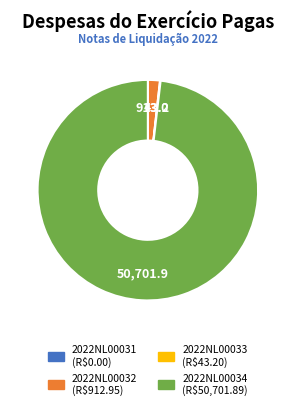

Which category has the biggest portion of the pie?

2022NL00034